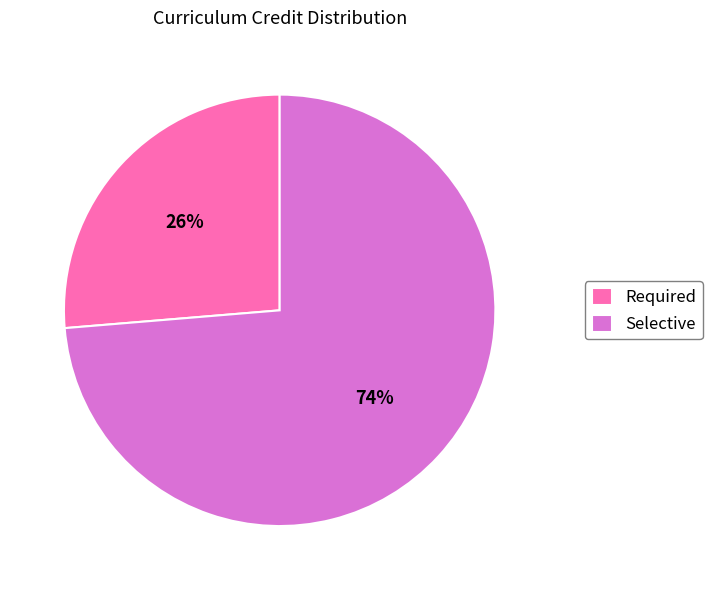

Approximately how many times larger is the value at Required compared to Selective?

0.4